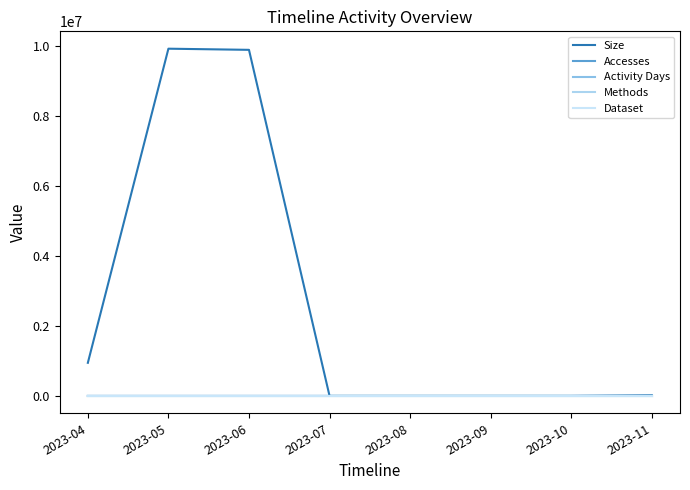

Which category has the lowest value across all series?

2023-07